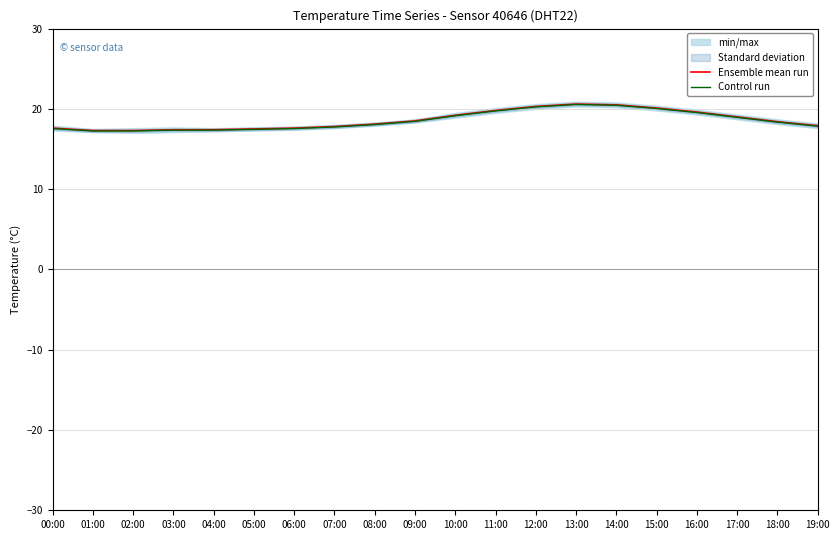

At which label does Control run reach its minimum?

01:00